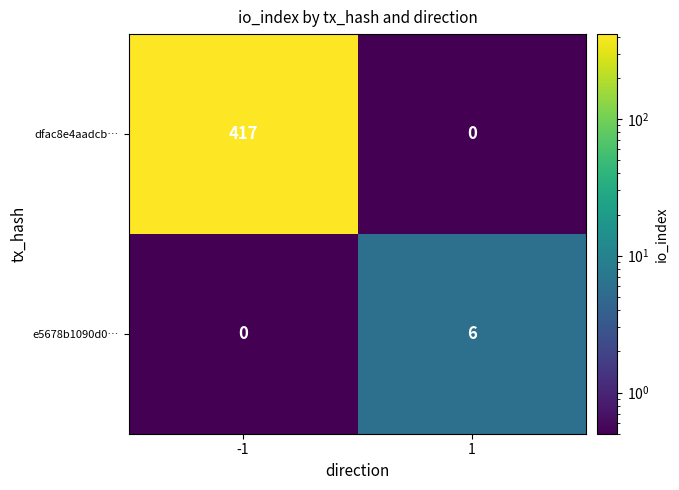

List the series in order of their peak value, highest first.

dfac8e4aadcb…, e5678b1090d0…